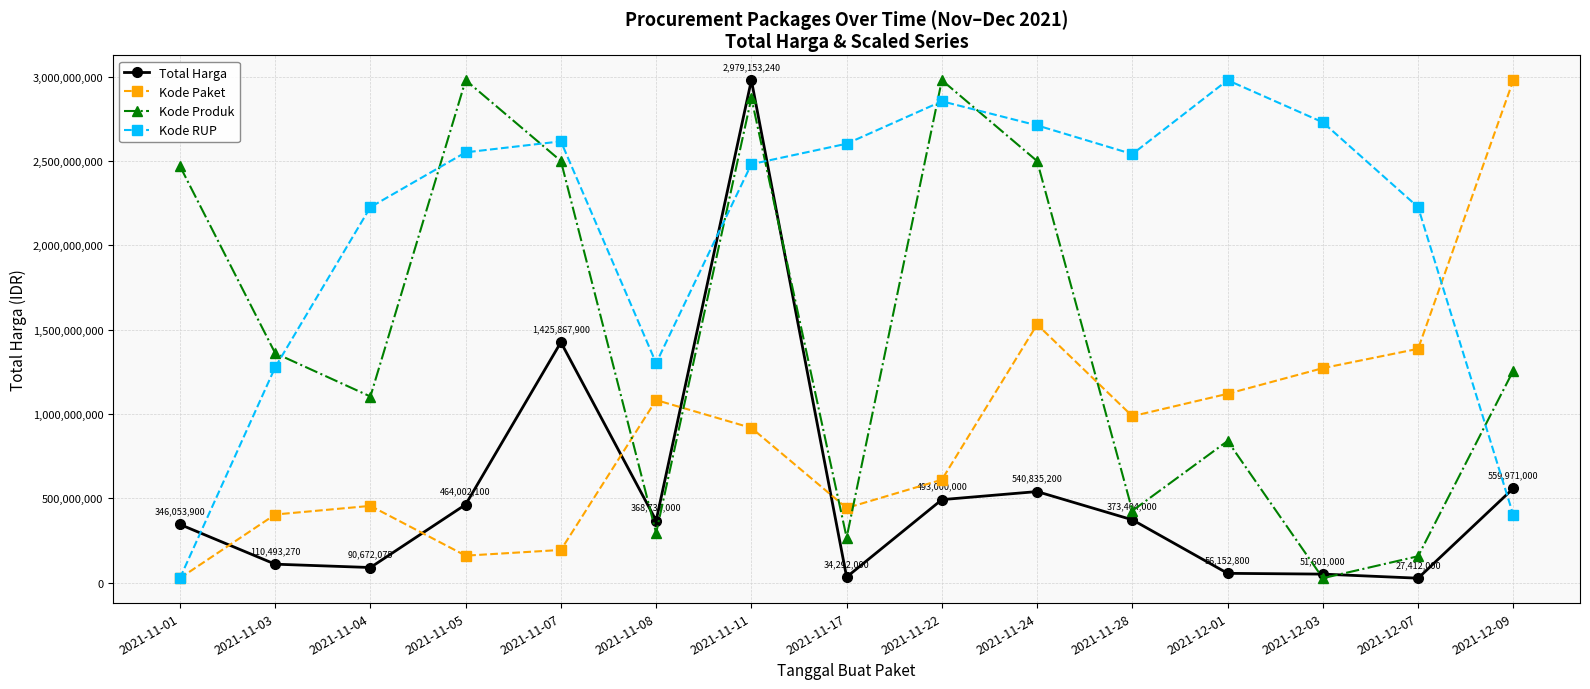

What are all the series names shown in the legend?

Total Harga, Kode Paket, Kode Produk, Kode RUP